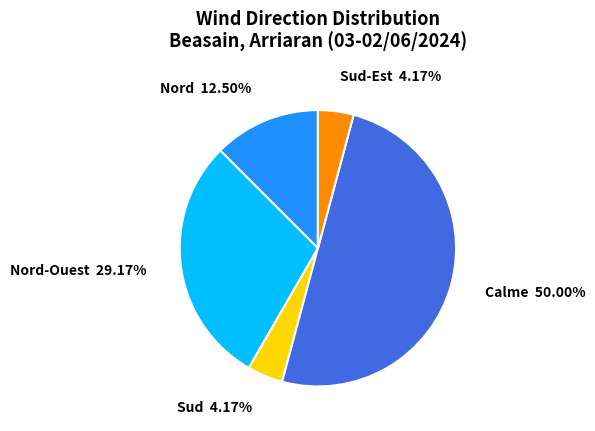

Which category has the biggest portion of the pie?

Calme